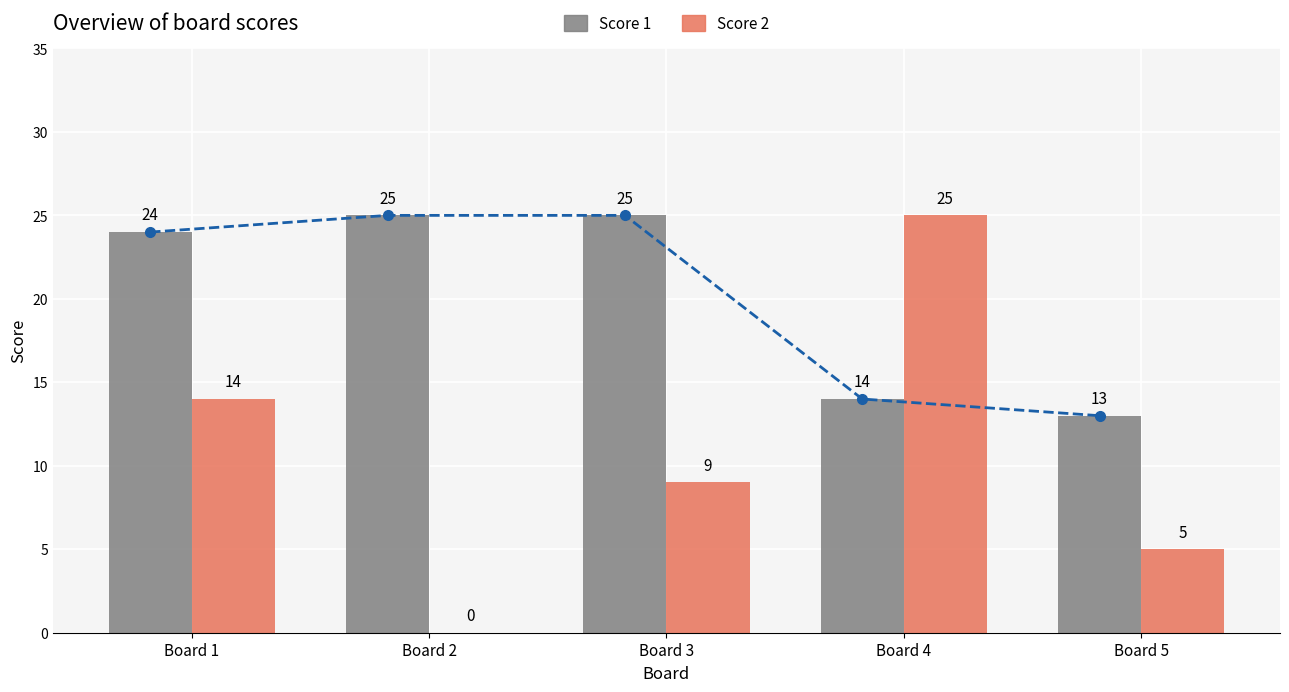

The Score 1 trend series shows 38 at Board 1. True or false?

False